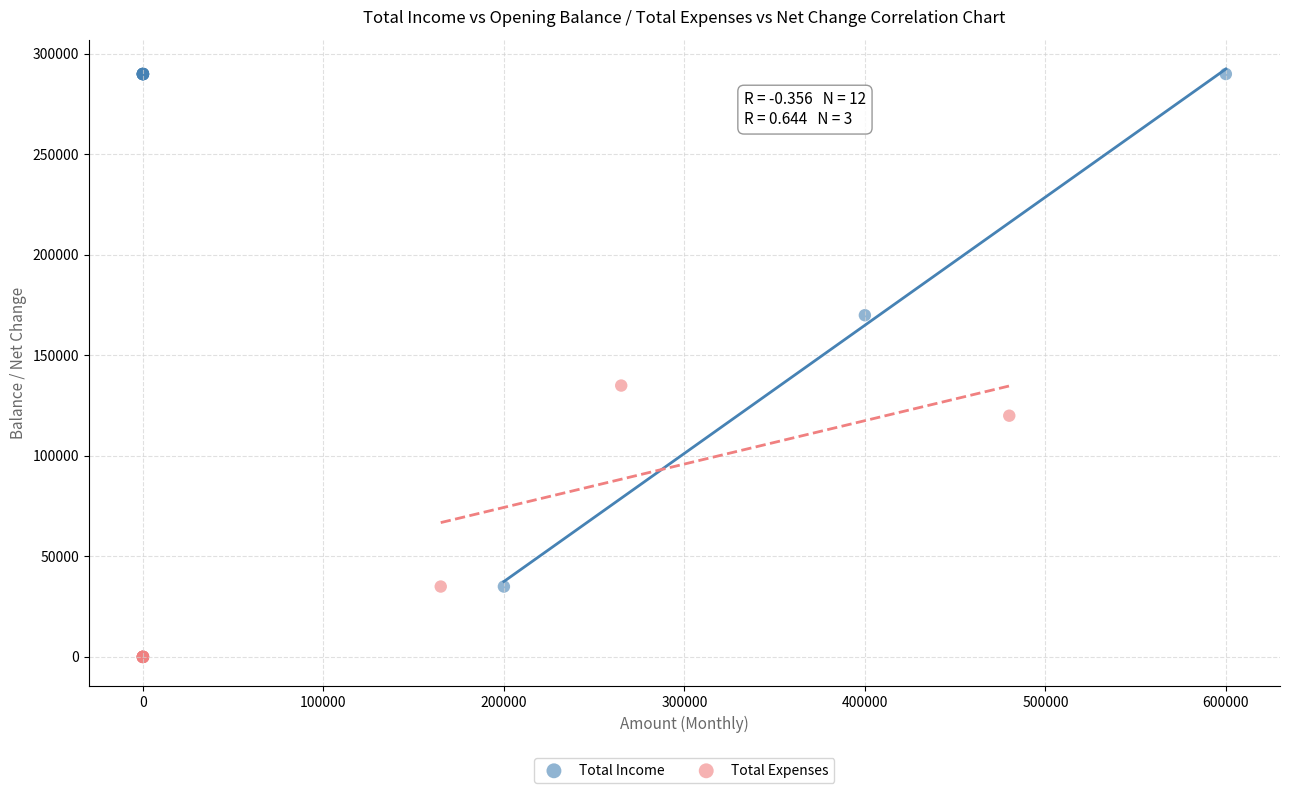

Which series reaches the maximum Y coordinate?

Total Income